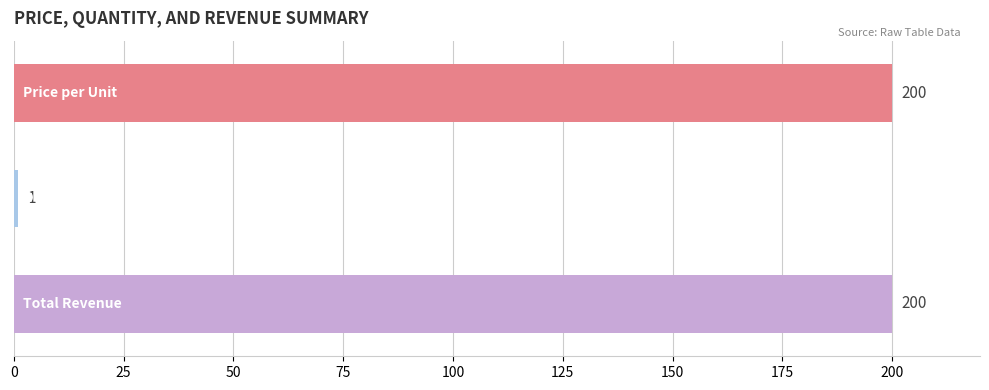

Reading bottom to top, list all the values displayed in this chart.

200	1	200